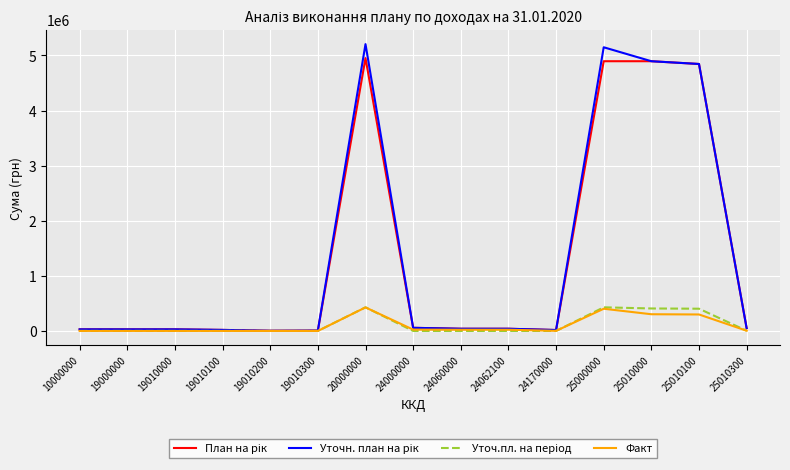

How many lines are shown in the chart?

4